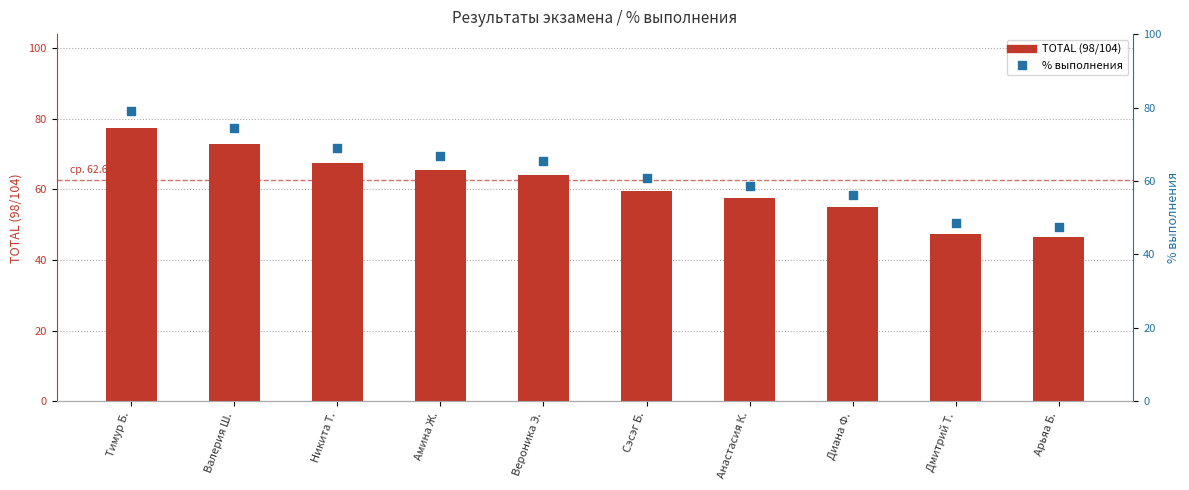

What is the total value across all series at Диана Ф.?

111.1